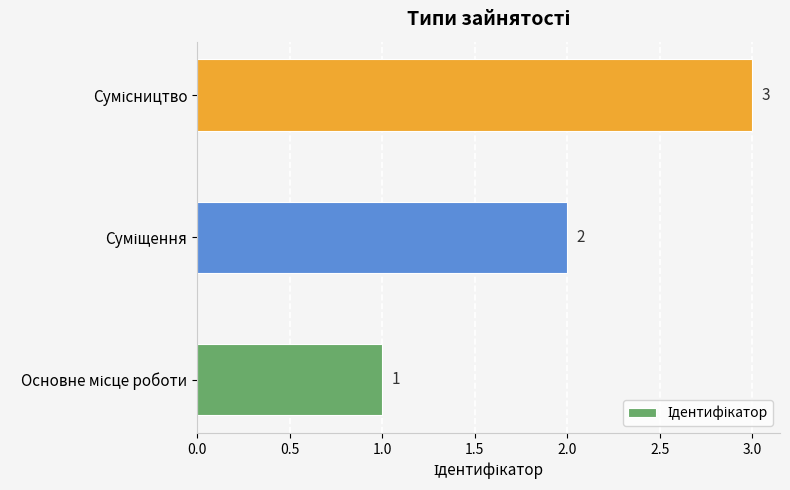

Count the number of categories in the chart.

3